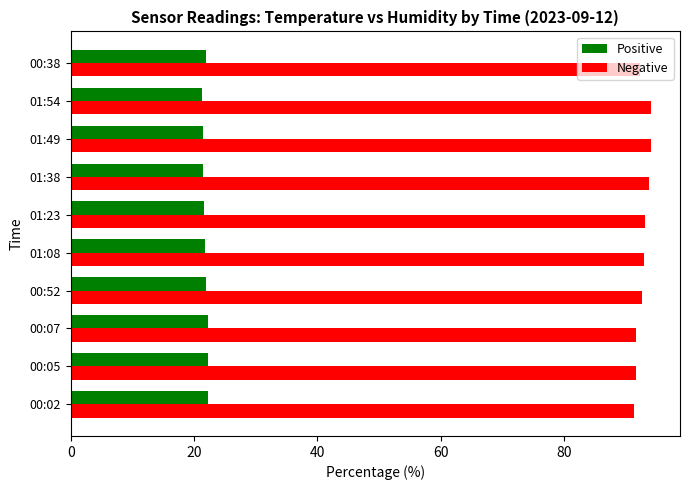

What is the difference between the second highest and second lowest values in the Positive series?

0.9